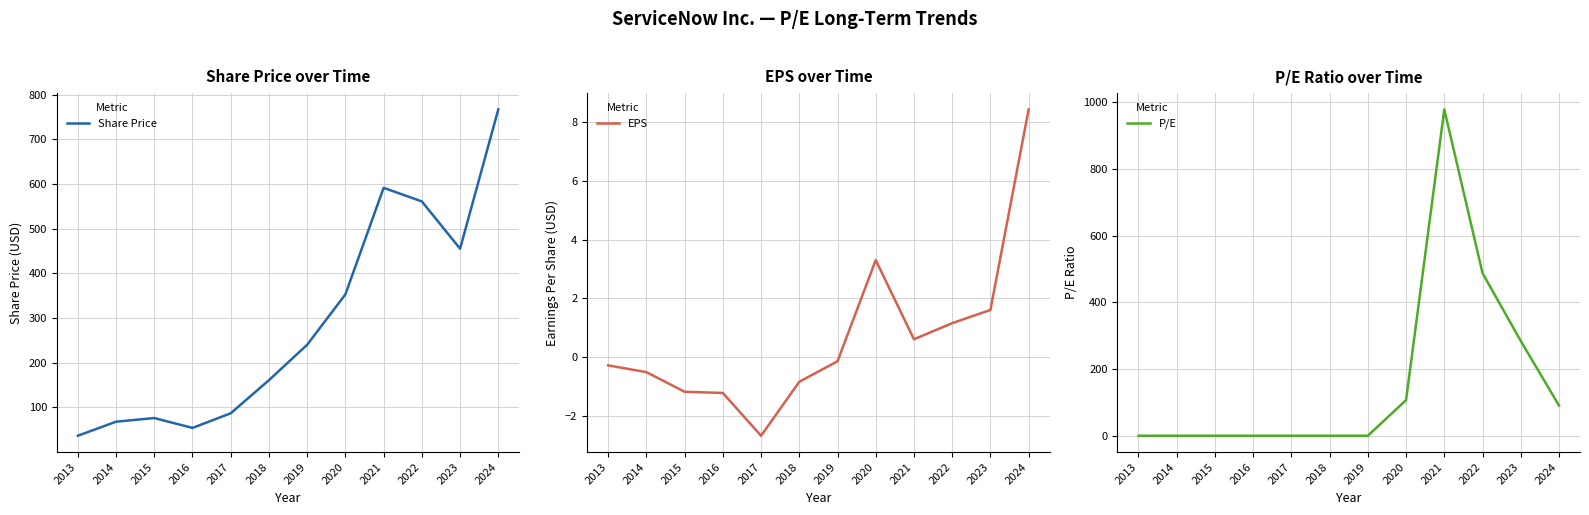

What is the difference between the second highest and minimum values in the P/E series?

487.7